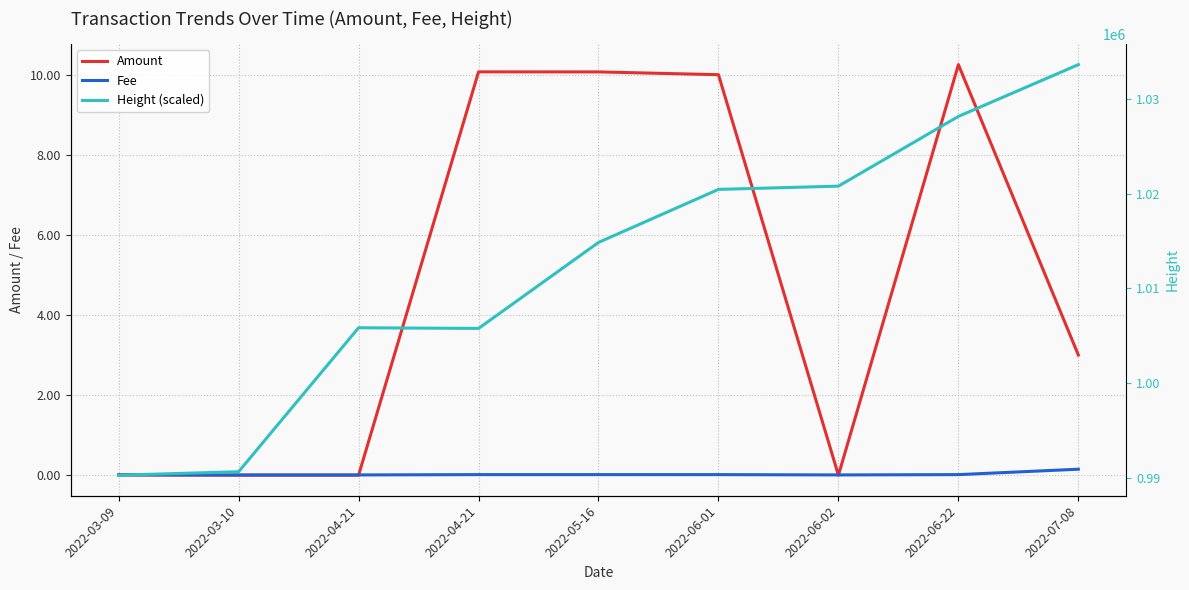

Which has a higher value, 2022-06-02 or 2022-06-22?

2022-06-22